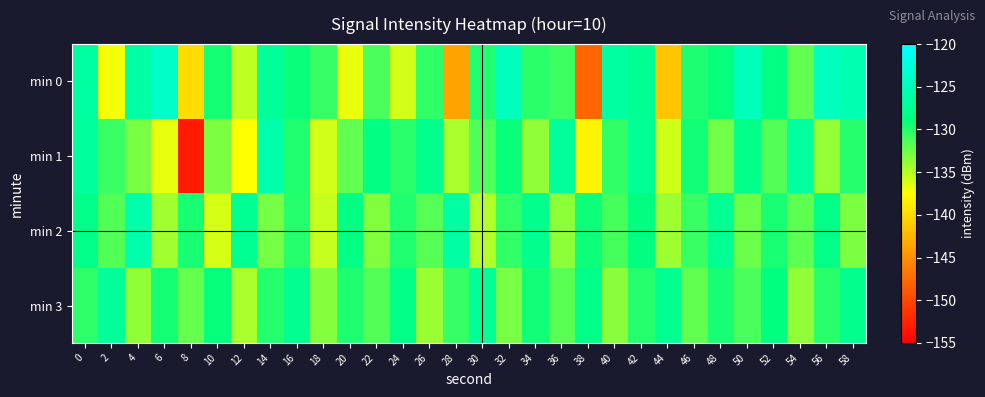

List the series in order of their overall mean, highest first.

min 3, min 2, min 0, min 1